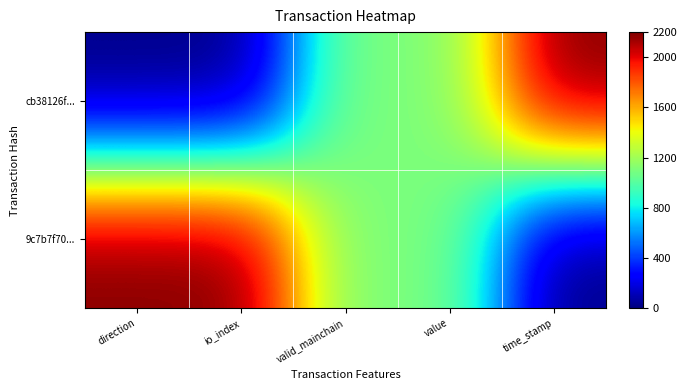

Which label corresponds to the largest value in the chart?

time_stamp